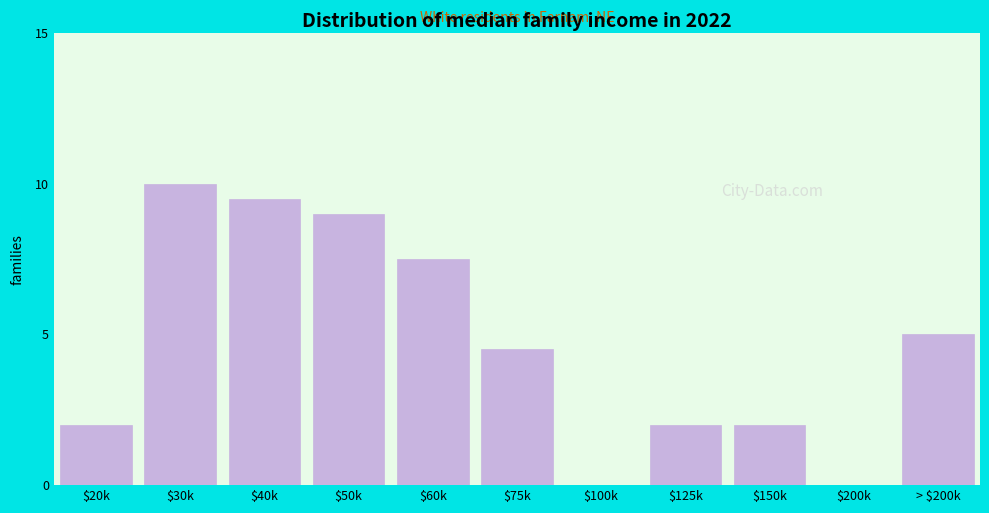

What is the greatest value displayed?

10.0